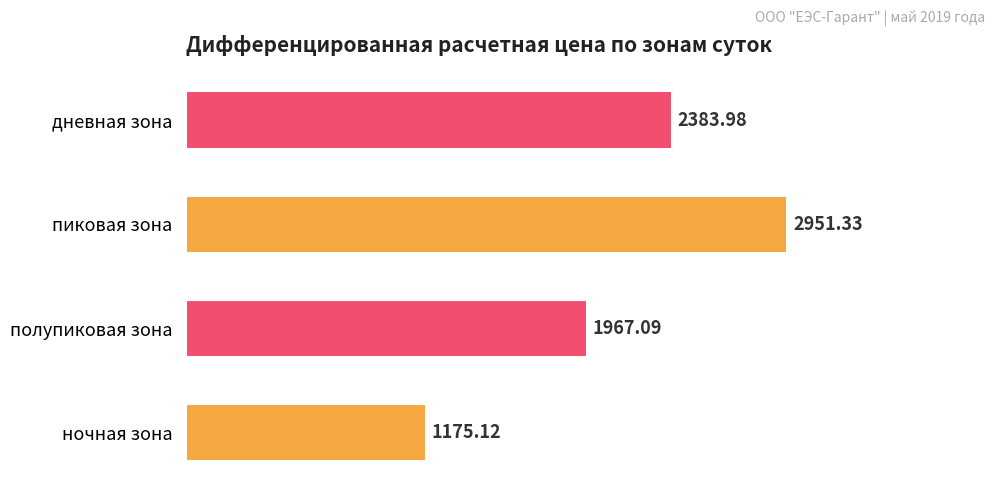

At which label is the value closest to 2063?

полупиковая зона